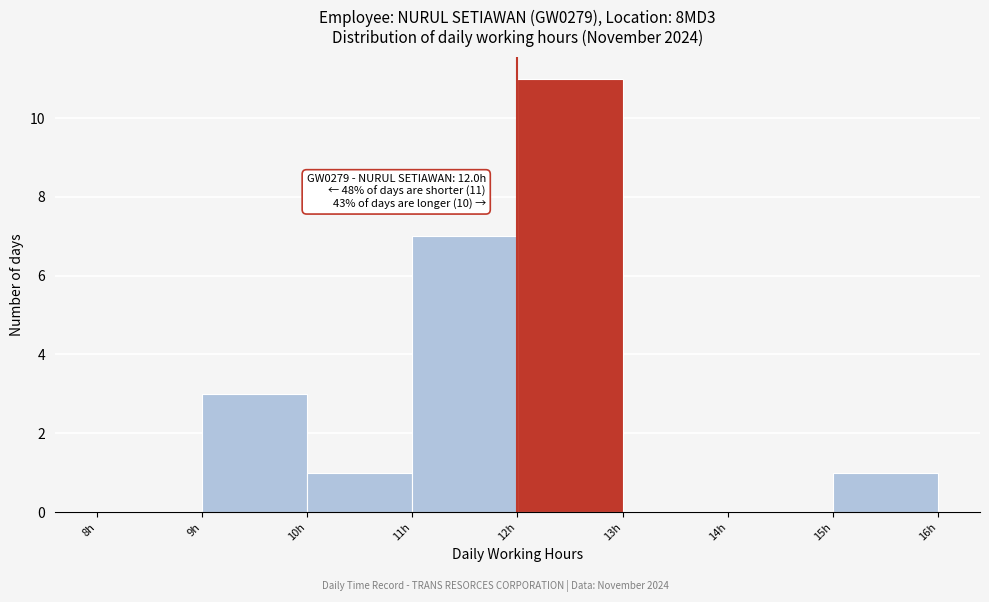

Over which range of the x-axis is the bar tallest?

12 to 13